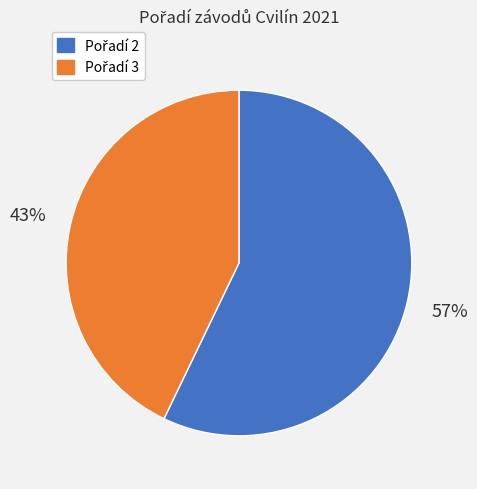

To the nearest percent, what is the difference between the largest and smallest slice percentages?

14%